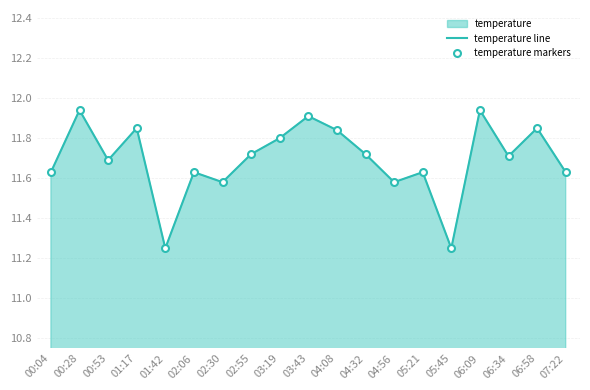

Rank the categories by temperature line value from highest to lowest.

00:28, 06:09, 03:43, 01:17, 06:58, 04:08, 03:19, 02:55, 04:32, 06:34, 00:53, 00:04, 02:06, 05:21, 07:22, 02:30, 04:56, 01:42, 05:45